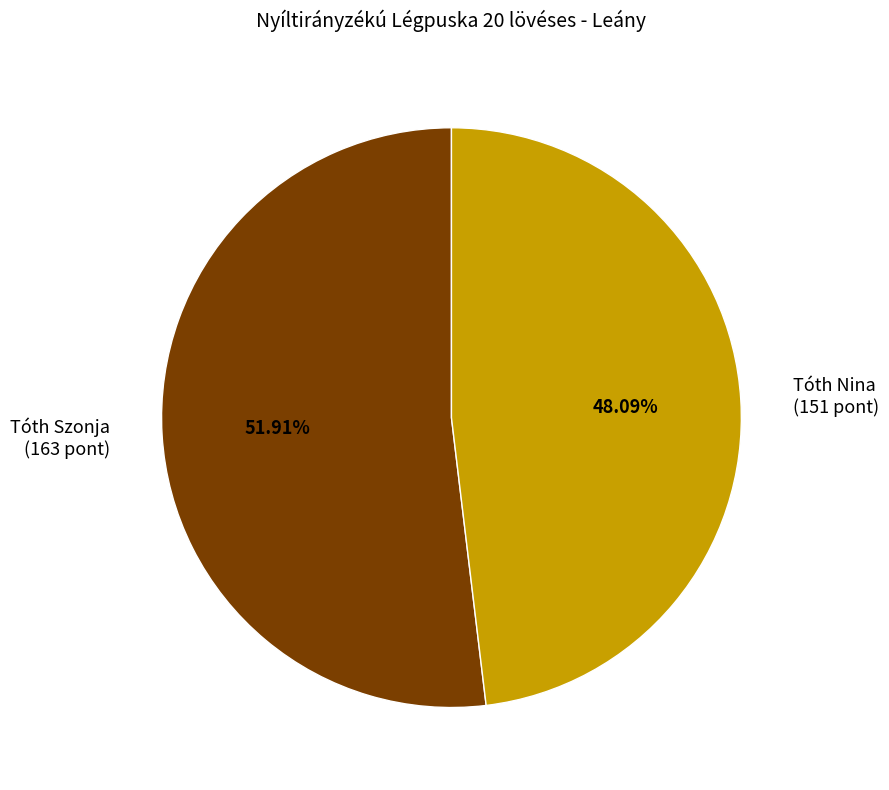

What percentage is the Tóth Szonja slice, to the nearest percent?

52%